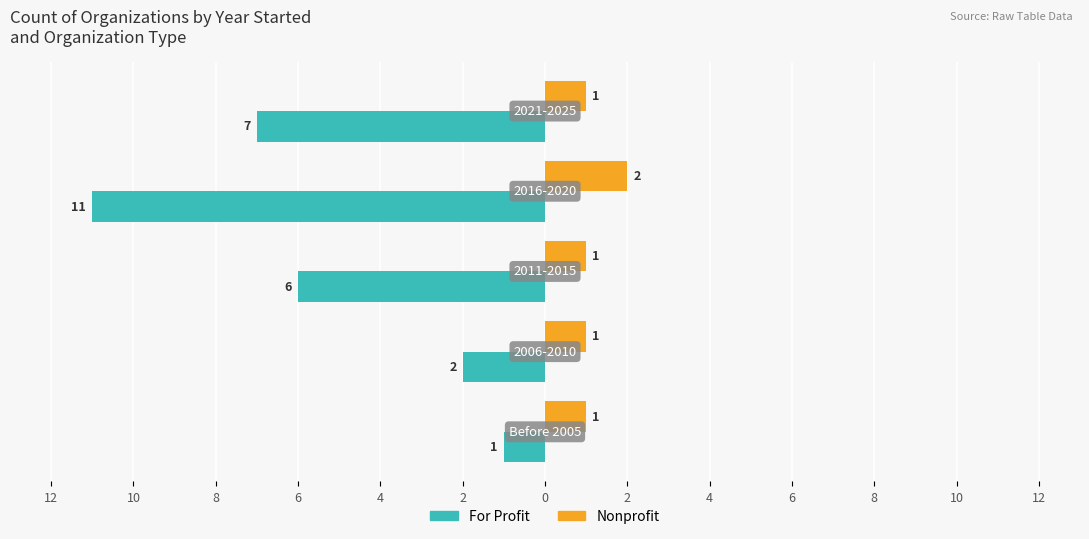

What are all the series names shown in the legend?

For Profit, Nonprofit